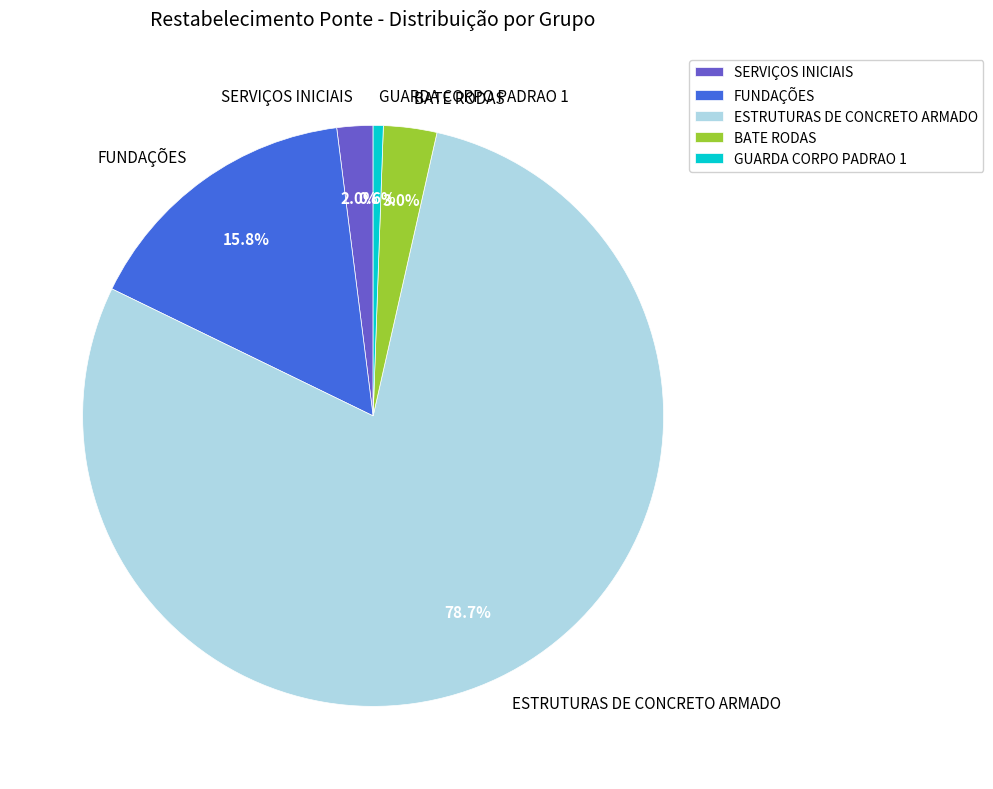

Count the number of slices in the pie.

5